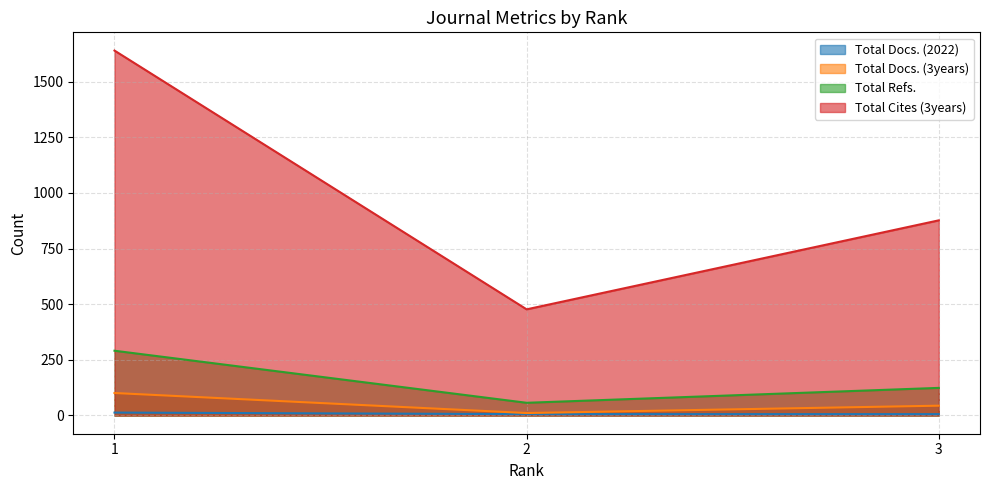

Which series changed the most between 1 and 3?

Total Cites (3years)